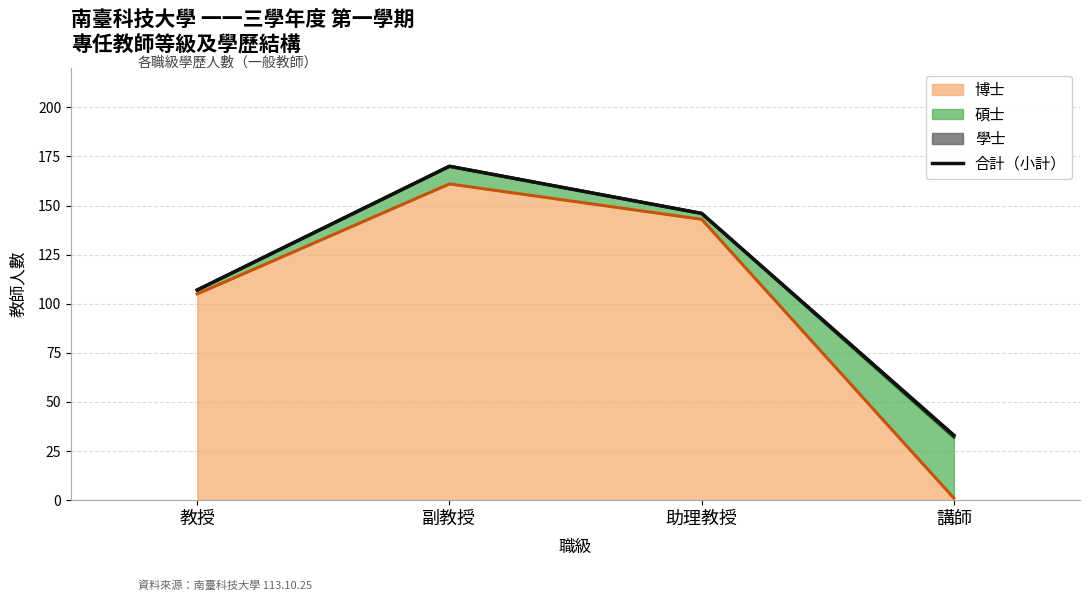

What is the difference between the maximum and minimum values?

137